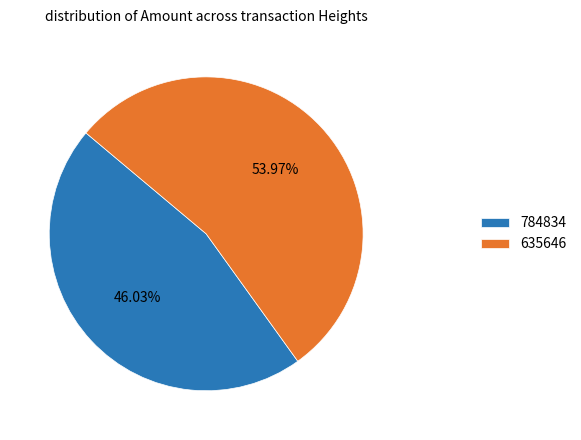

Rank the categories by value from highest to lowest.

635646, 784834